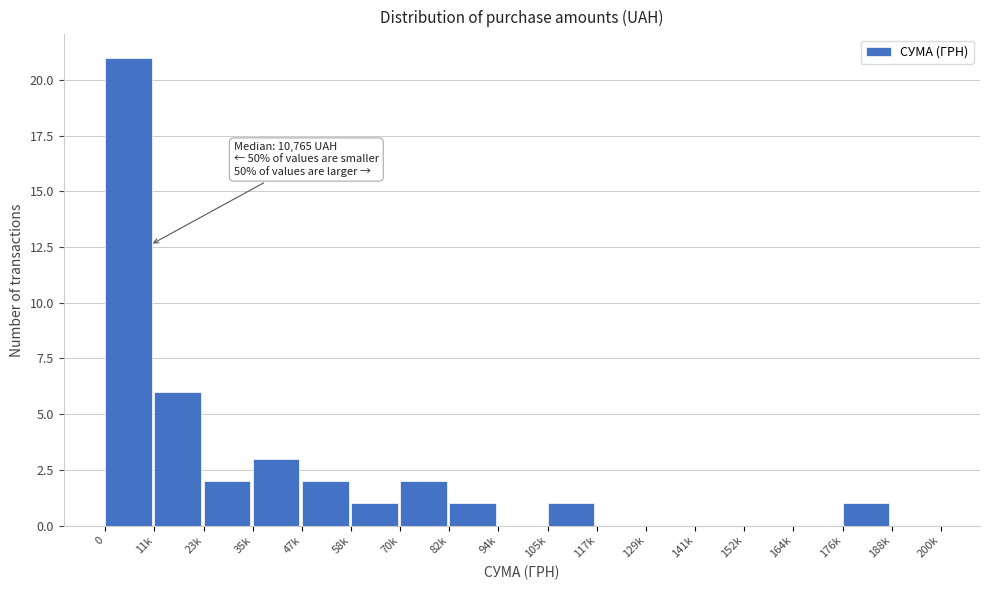

Reading left to right, what are all the values shown in this chart?

0=21	11k=6	23k=2	35k=3	47k=2	58k=1	70k=2	82k=1	94k=0	105k=1	117k=0	129k=0	141k=0	152k=0	164k=0	176k=1	188k=0